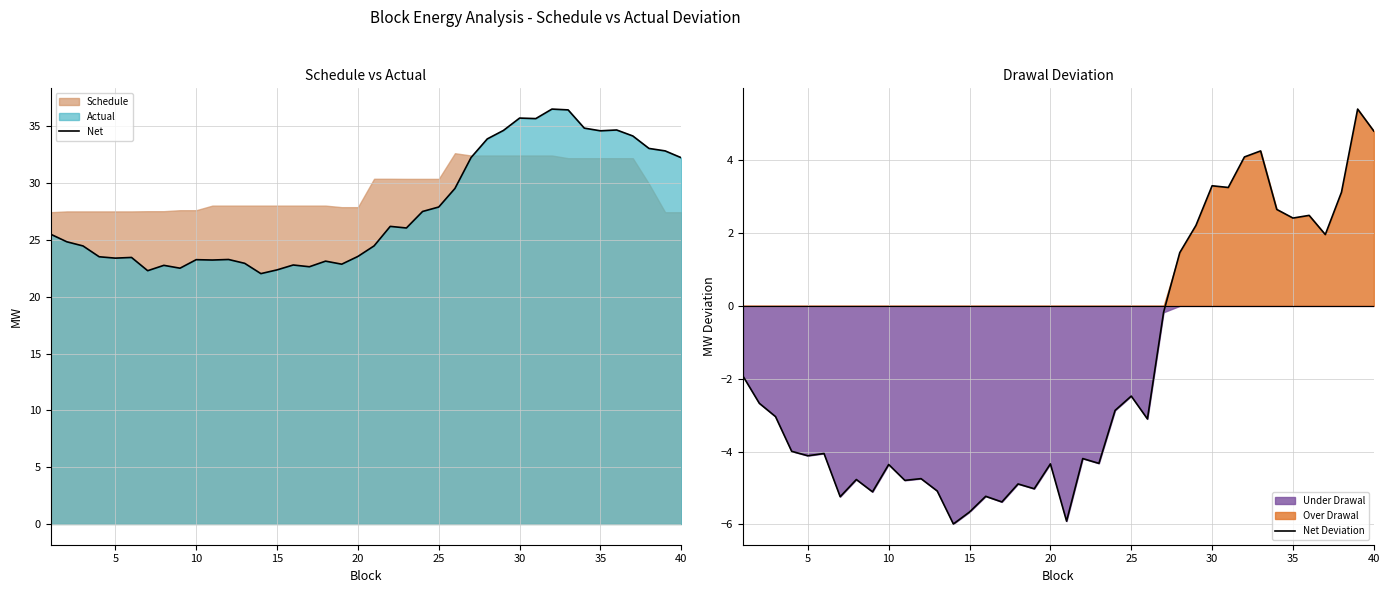

What is the highest value of the Net Deviation series?

5.4